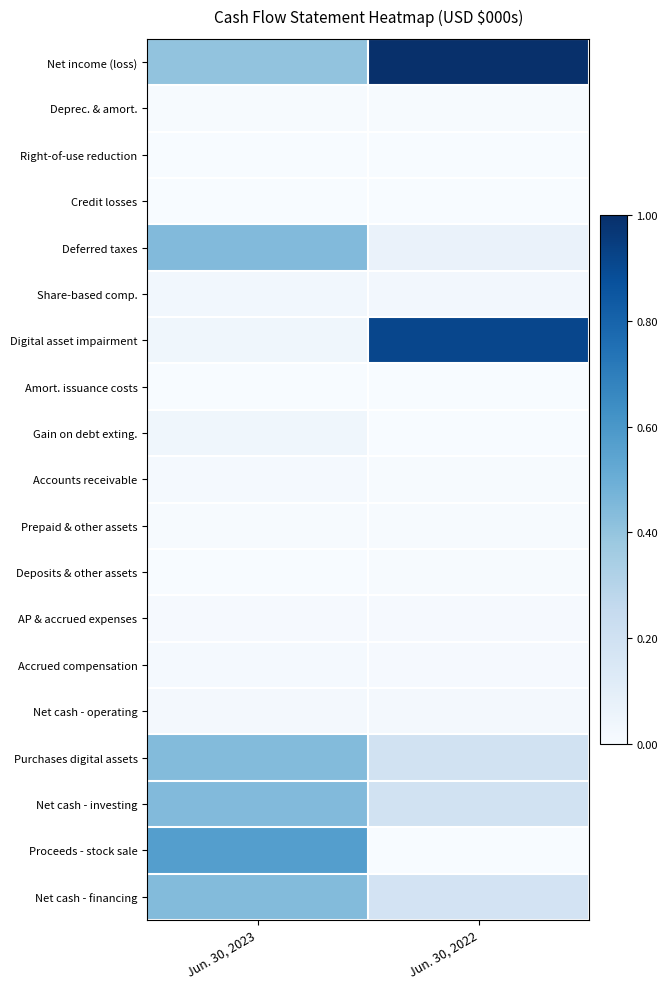

At which category does the chart reach its minimum across all series?

Jun. 30, 2022